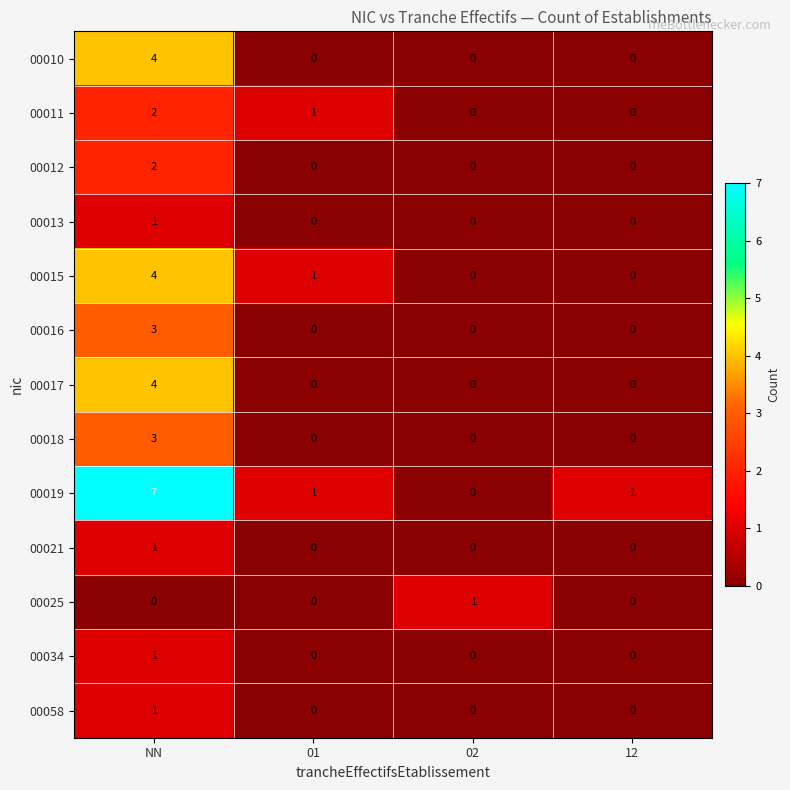

What is the difference between the maximum and minimum values in the 00018 series?

3